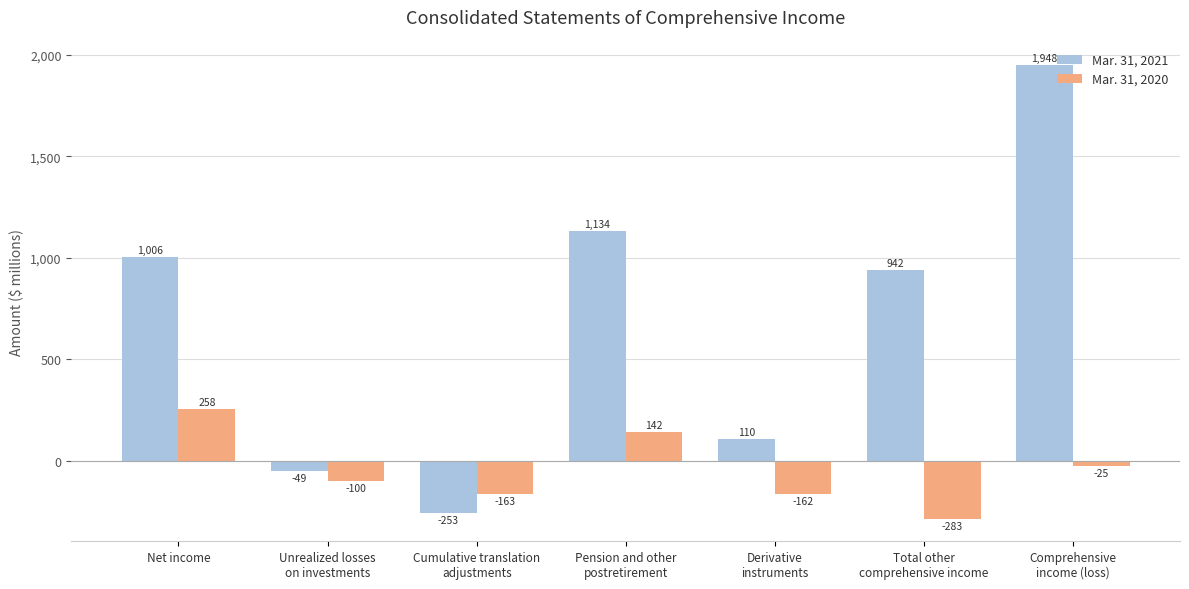

What position from the right is Unrealized losses
on investments?

6